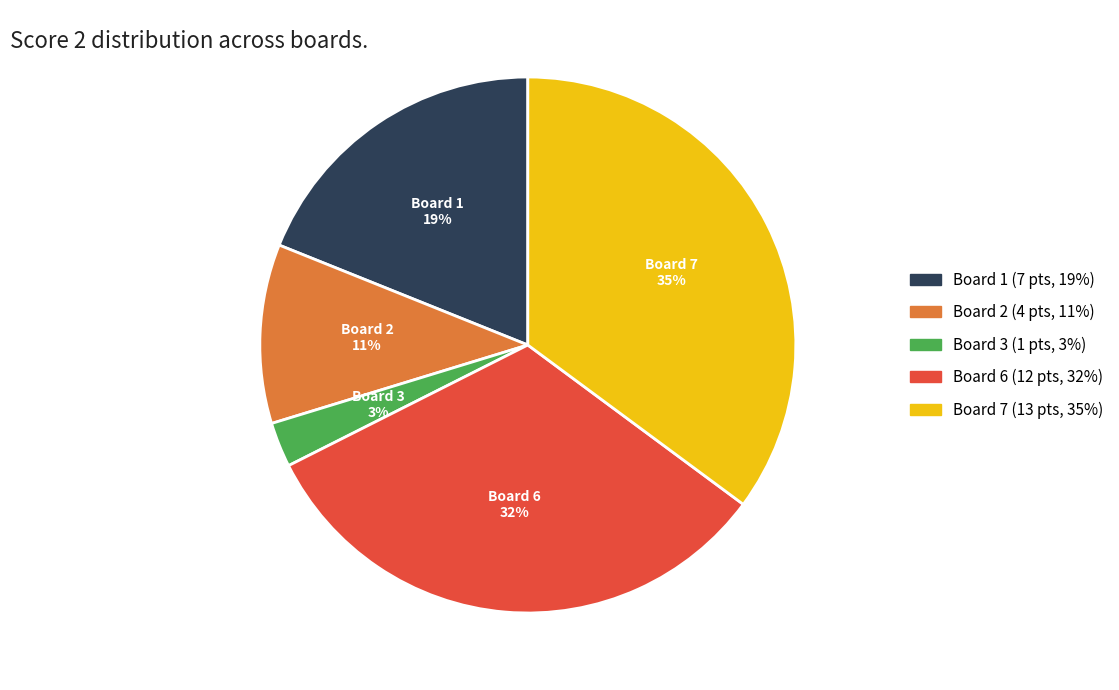

Which category has the biggest portion of the pie?

Board 7